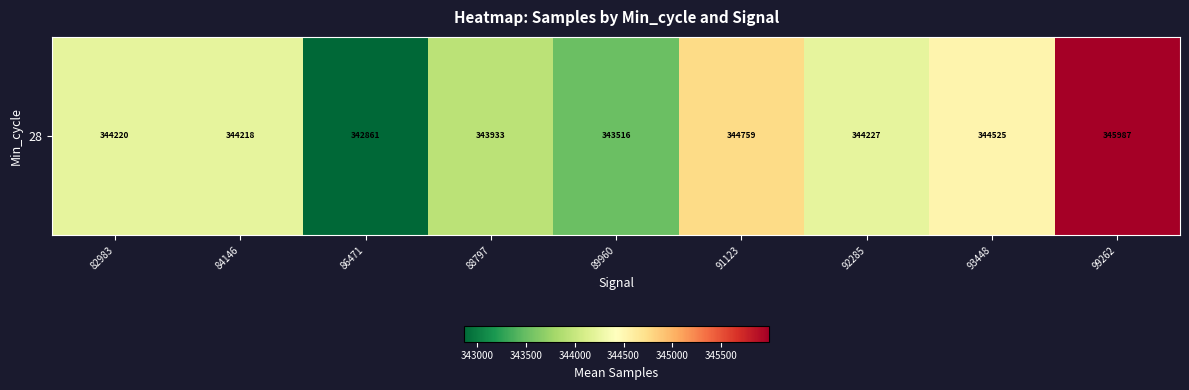

How many series are shown in this chart?

1